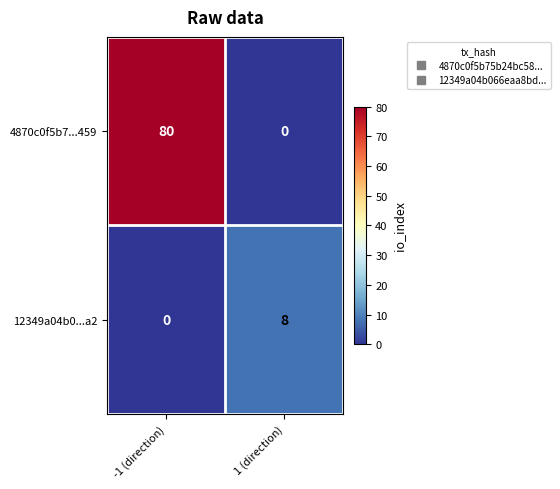

Which series has the largest range (max minus min)?

4870c0f5b7...459